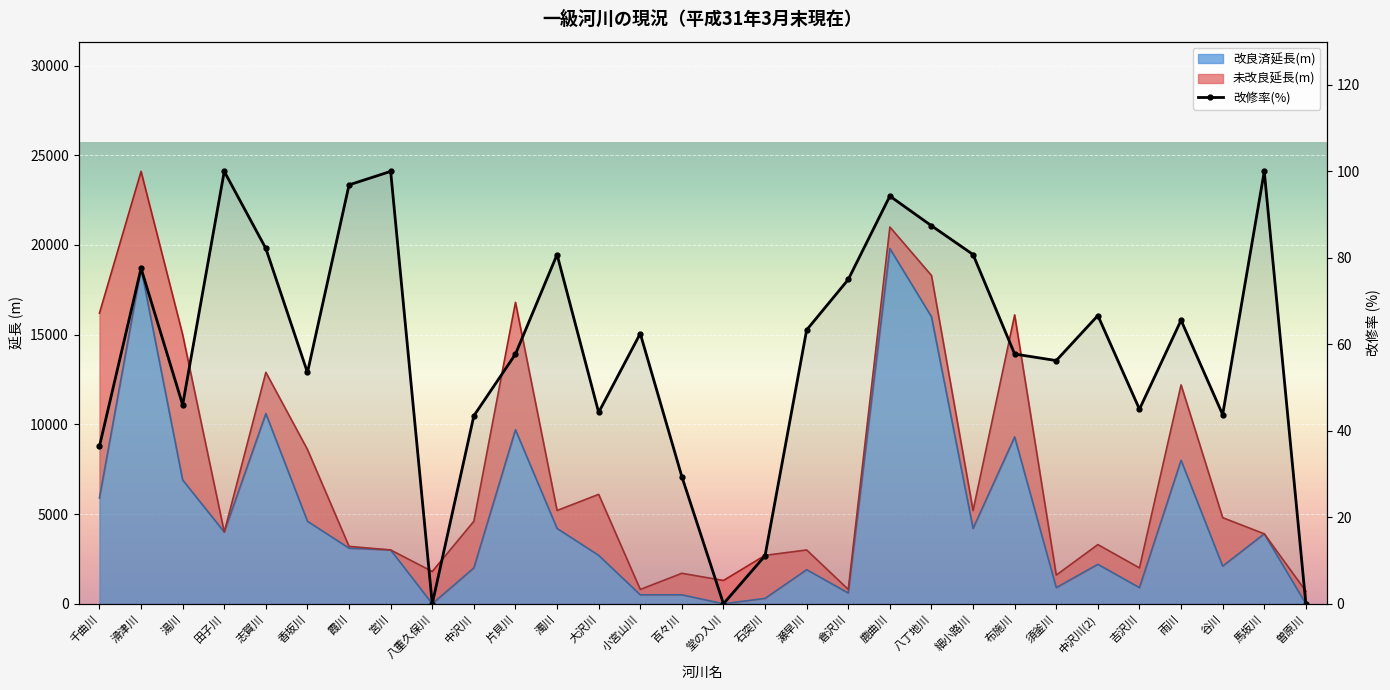

At which label is the value closest to 50?

香坂川